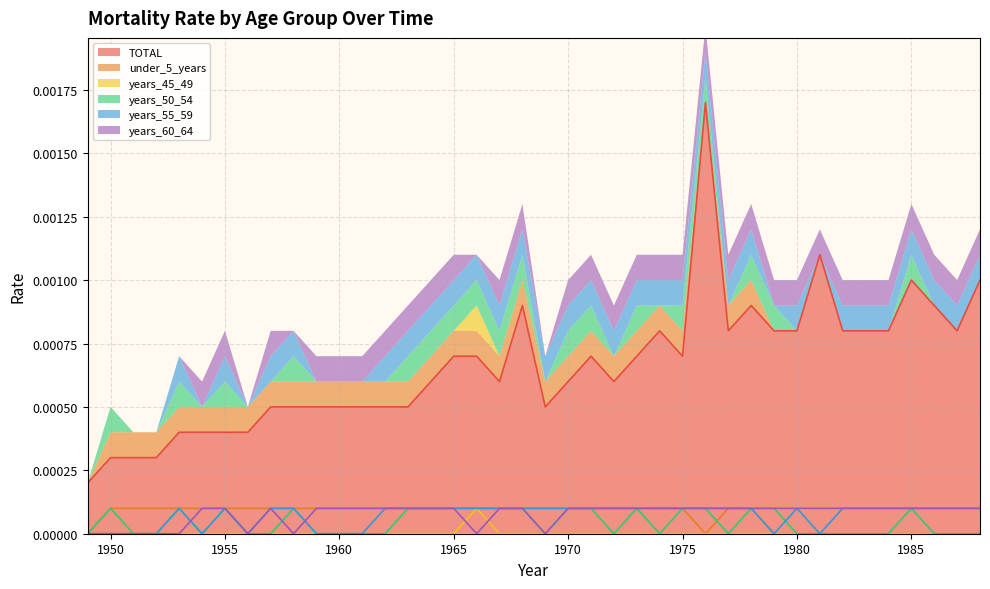

After their last crossing, which series has the higher values: years_50_54 or years_55_59?

years_55_59